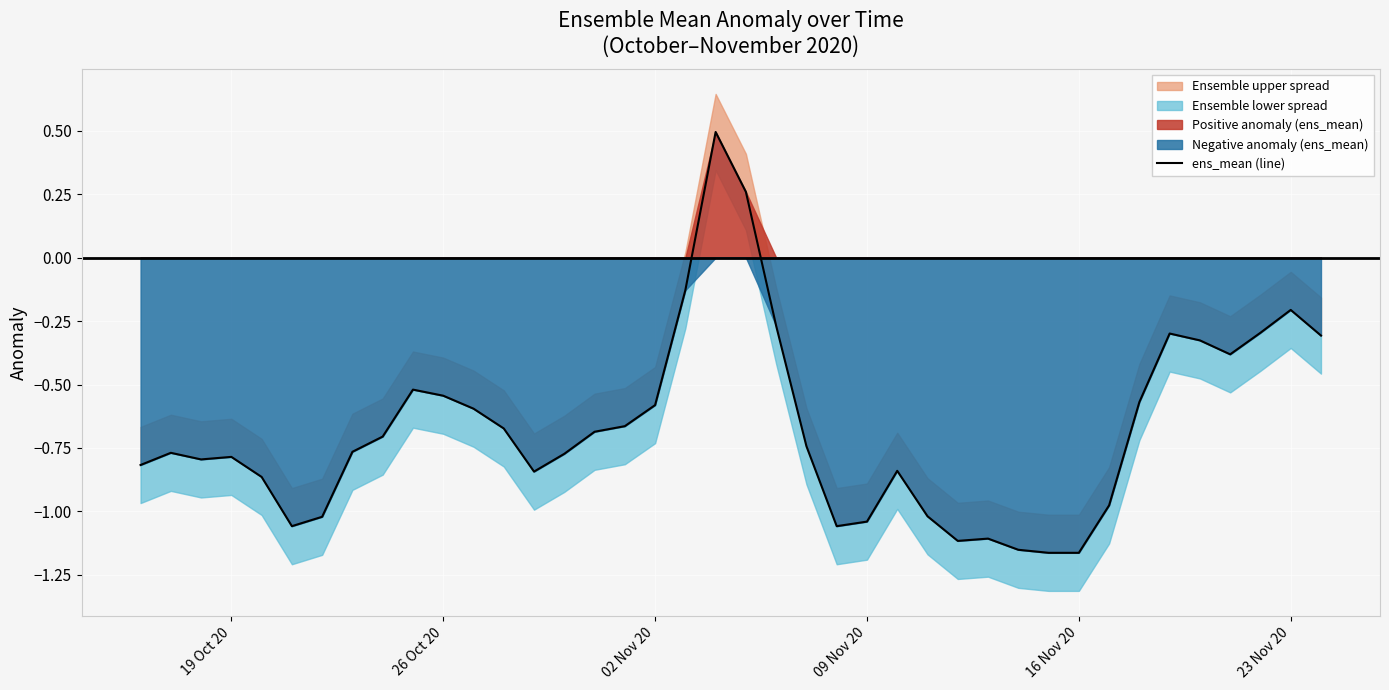

How many negative values are there?

38